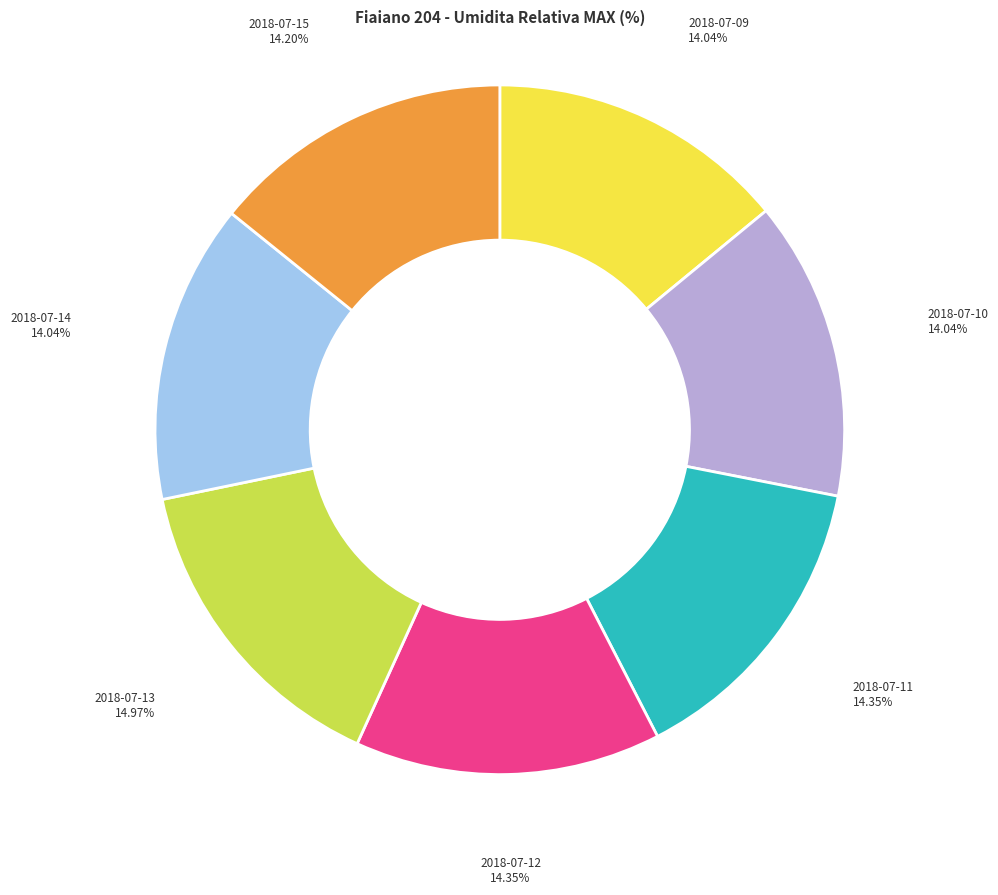

The 2018-07-15 slice represents 14% of the pie. True or false?

True